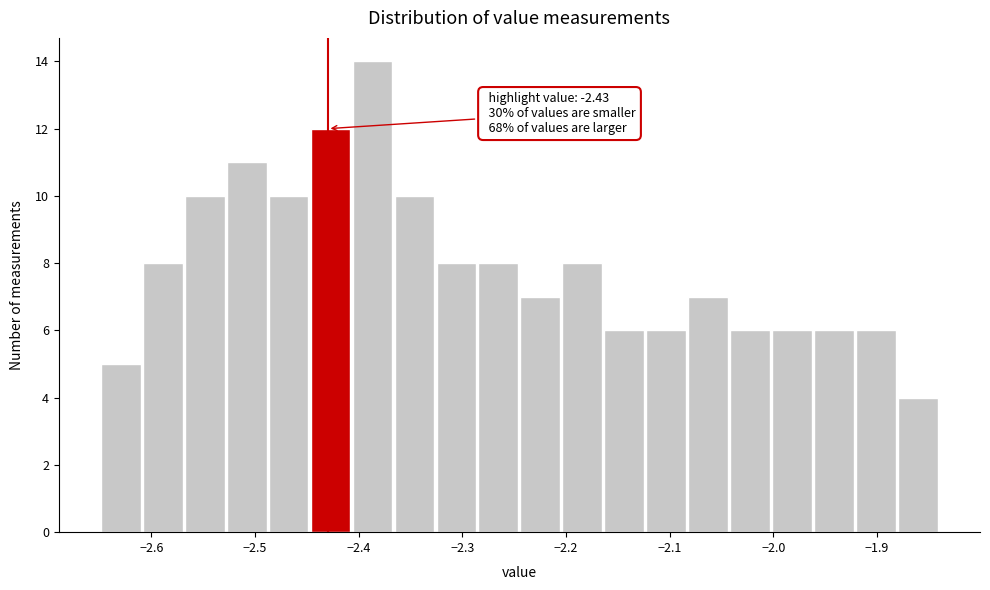

Over which range of the x-axis is the bar tallest?

-2.41 to -2.37